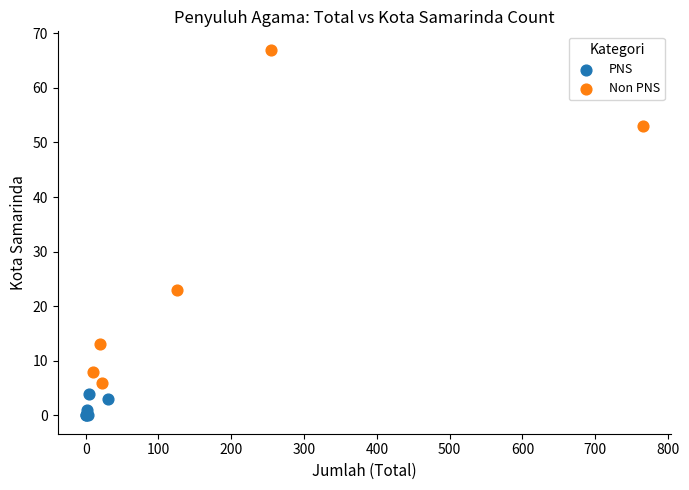

Which series reaches the minimum Y coordinate?

PNS